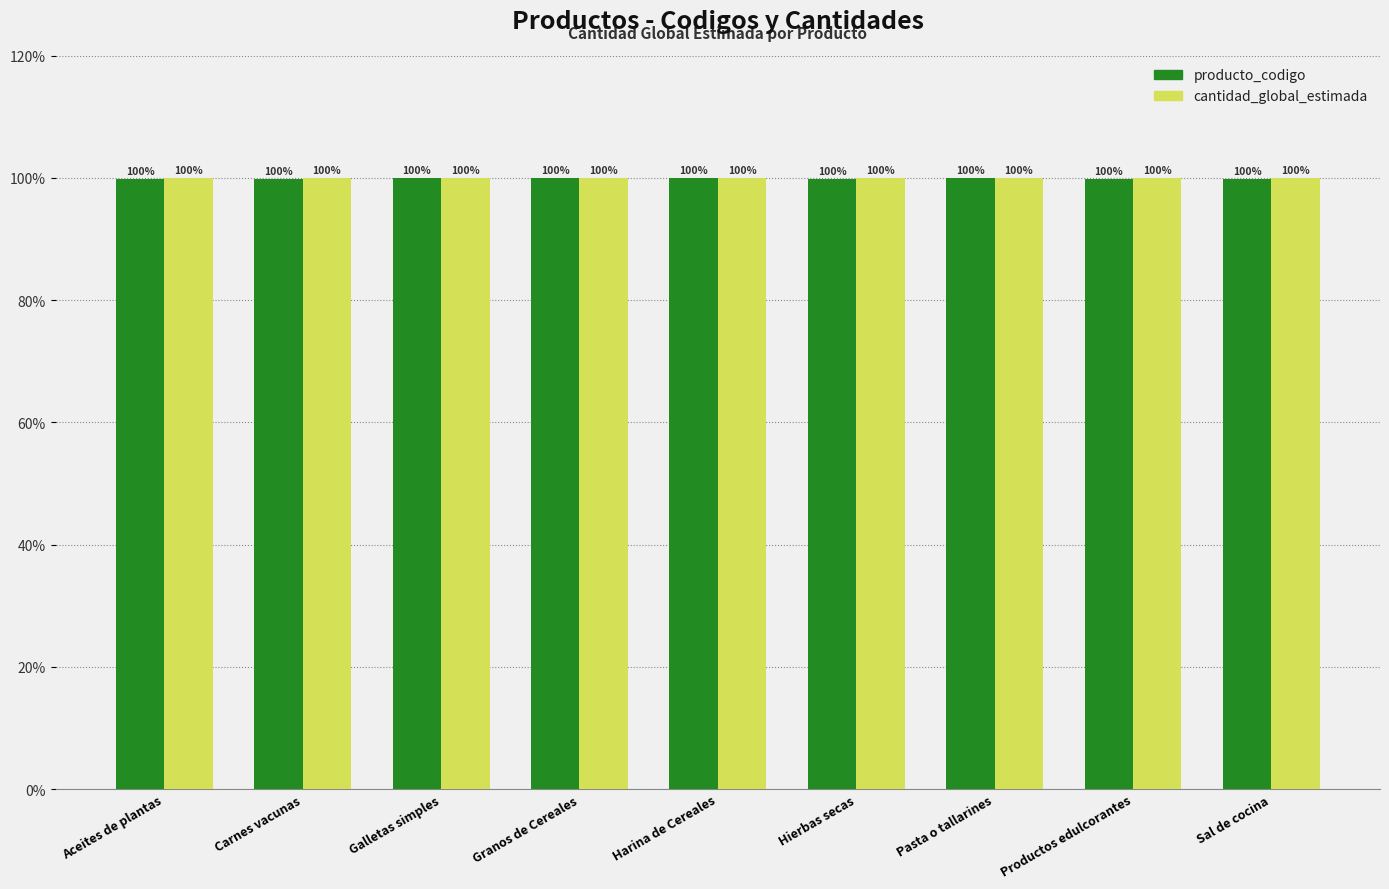

What is the sum of all producto_codigo values?

899.2